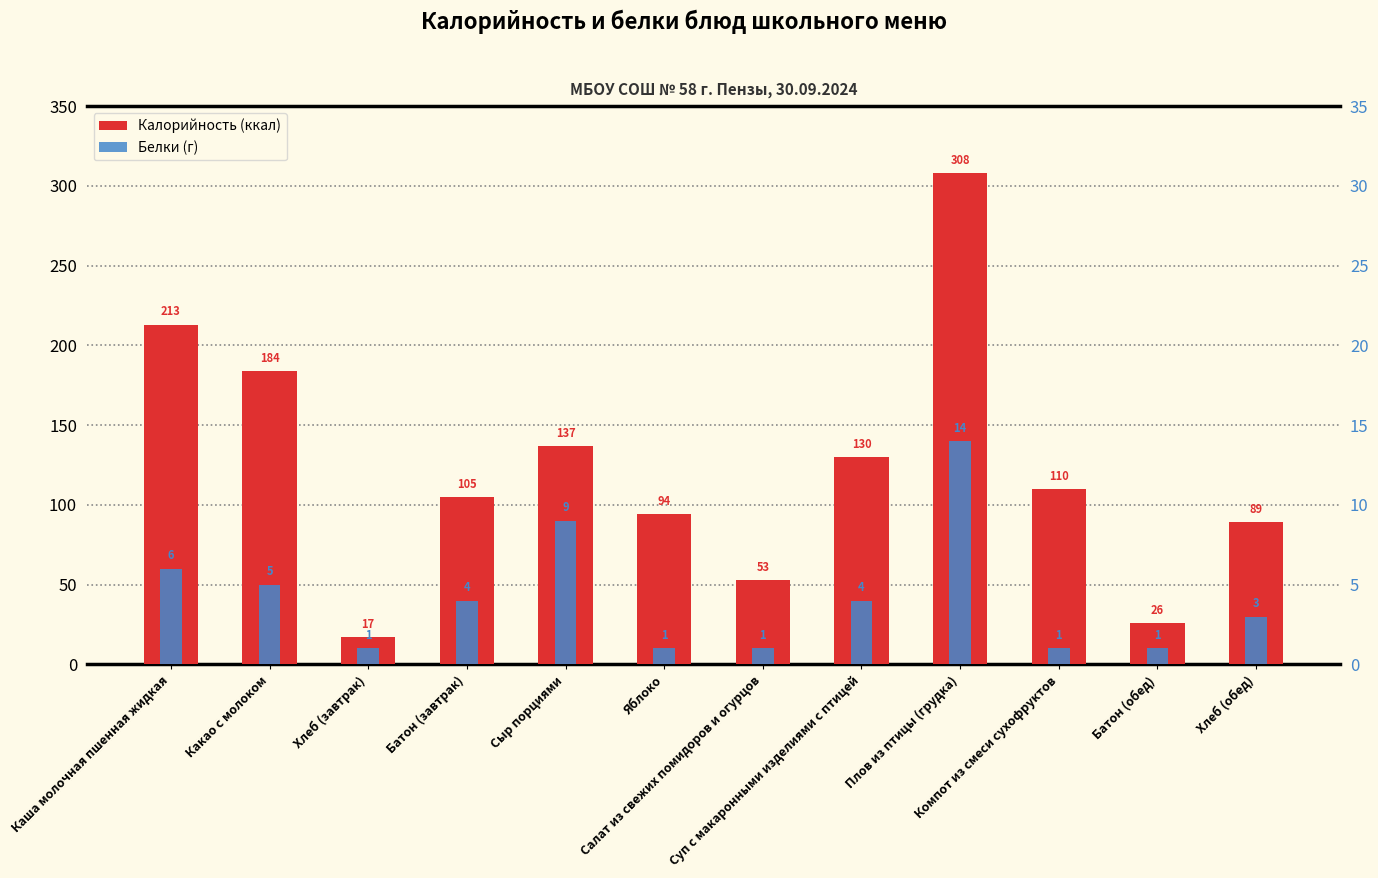

What is the difference between the maximum and minimum values in the Калорийность series?

291